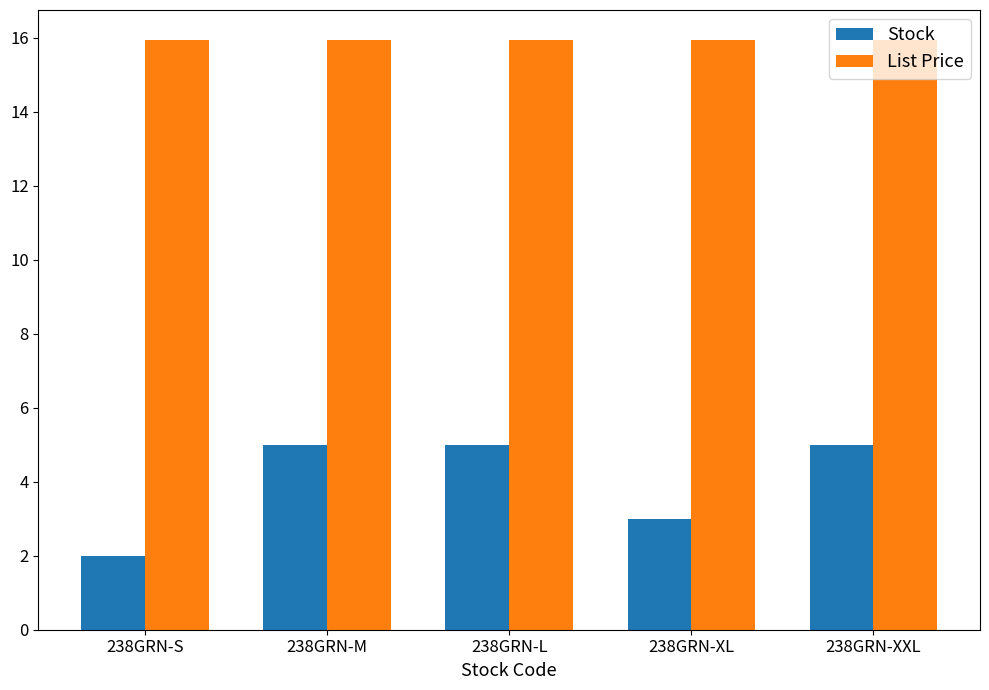

What are all the series names shown in the legend?

Stock, List Price